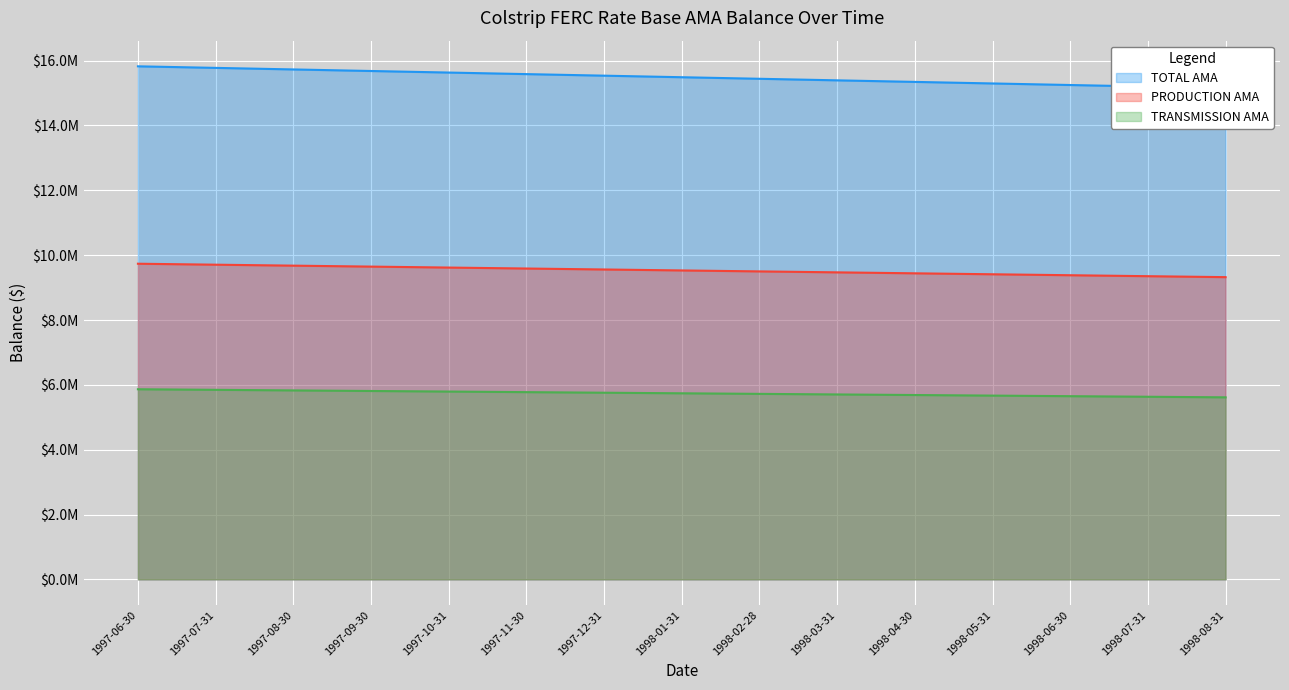

Which series has the largest range (max minus min)?

TOTAL AMA